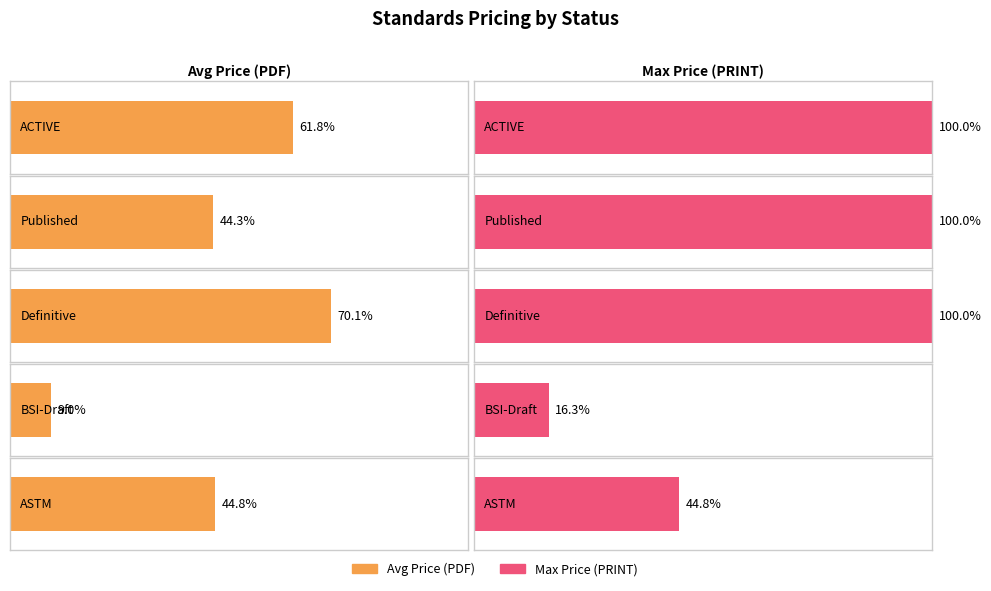

The value of Price (PDF) at Published is 162.3. True or false?

False